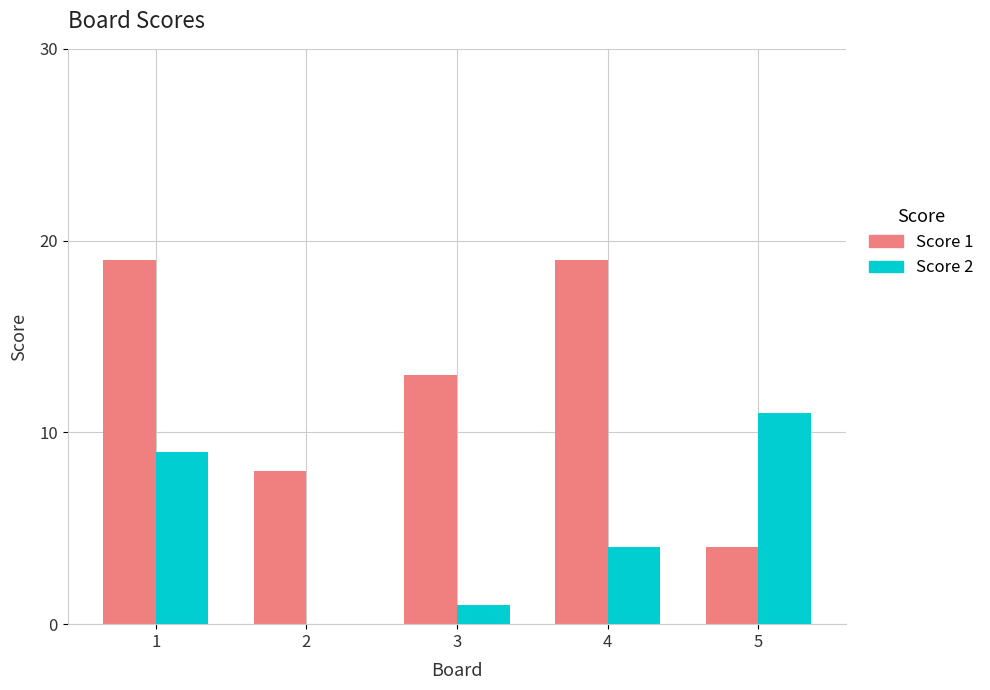

Which category has the highest value in the Score 2 series?

5